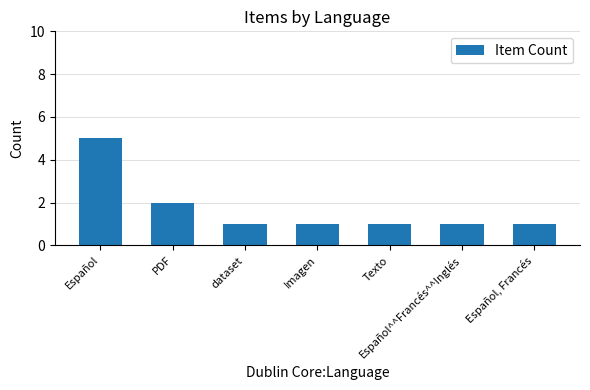

The value at Imagen is 0. True or false?

False